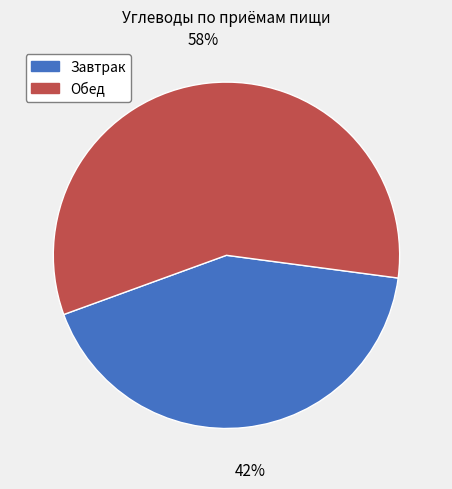

To the nearest percent, what is the average slice percentage?

50%